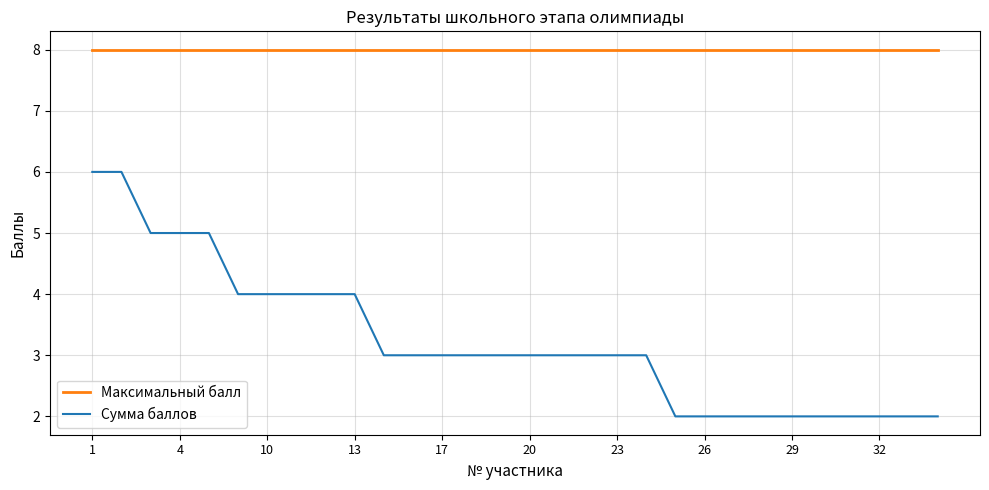

Which series has the largest range (max minus min)?

Сумма баллов